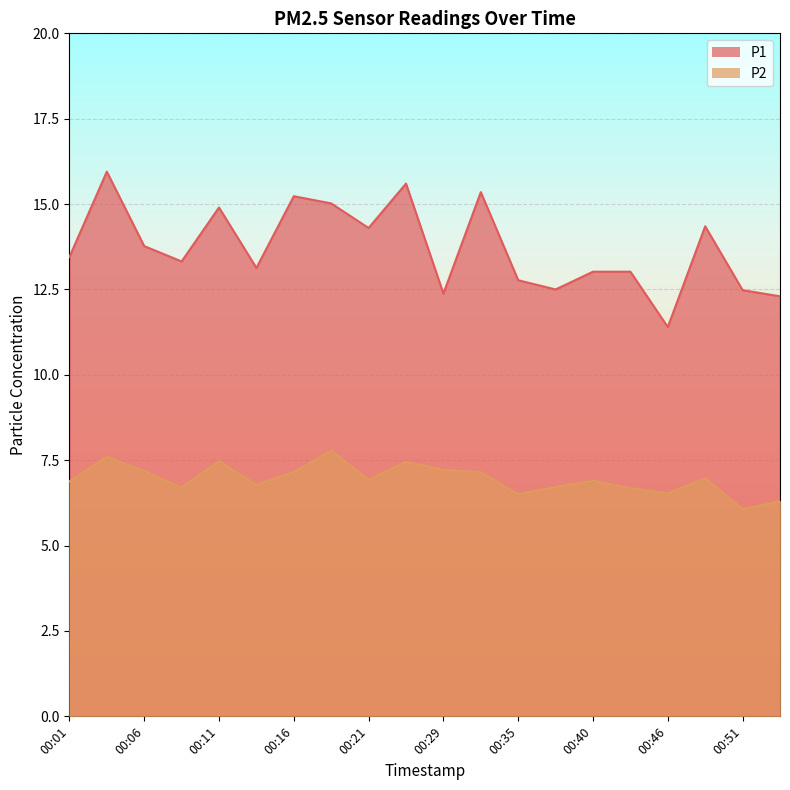

How many data points in P1 are above 13?

14